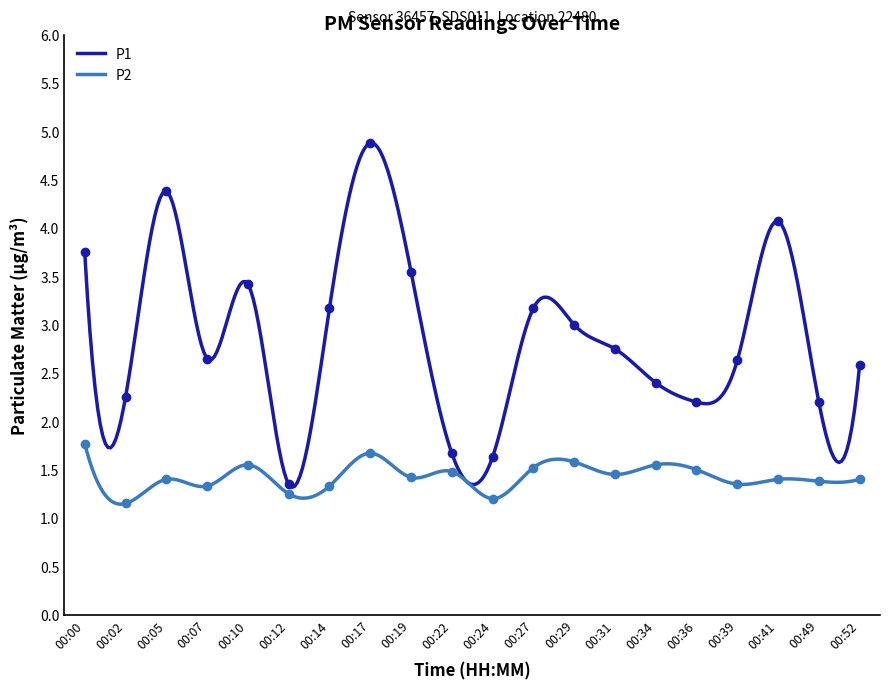

Reading left to right, extract all data points from this chart.

P1: 3.8	2.2	4.4	2.6	3.4	1.4	3.2	4.9	3.5	1.7	1.6	3.2	3.0	2.8	2.4	2.2	2.6	4.1	2.2	2.6
P2: 1.8	1.1	1.4	1.3	1.6	1.2	1.3	1.7	1.4	1.5	1.2	1.5	1.6	1.4	1.6	1.5	1.4	1.4	1.4	1.4